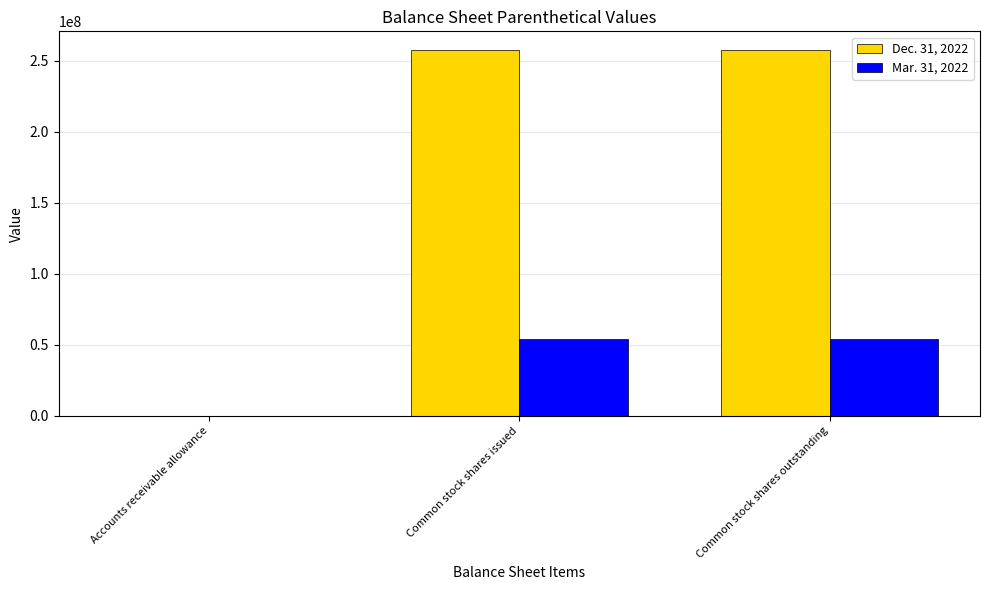

Reading right to left, extract all data points from this chart.

Dec. 31, 2022: 257964406	257964406	0
Mar. 31, 2022: 53851966	53851966	101404